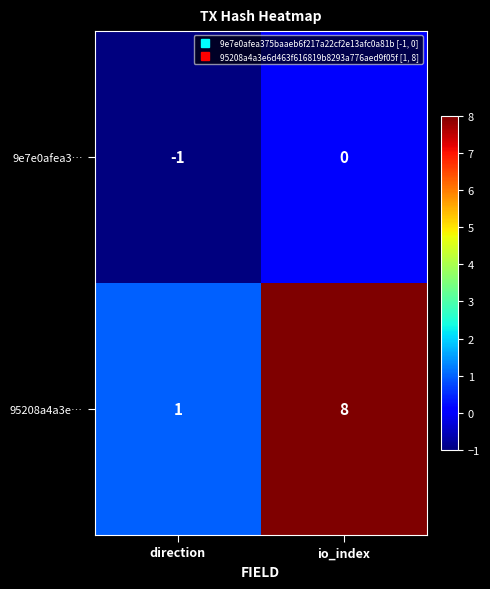

Reading left to right, transcribe all the data shown in this chart.

9e7e0afea3…: direction=-1	io_index=0
95208a4a3e…: direction=1	io_index=8